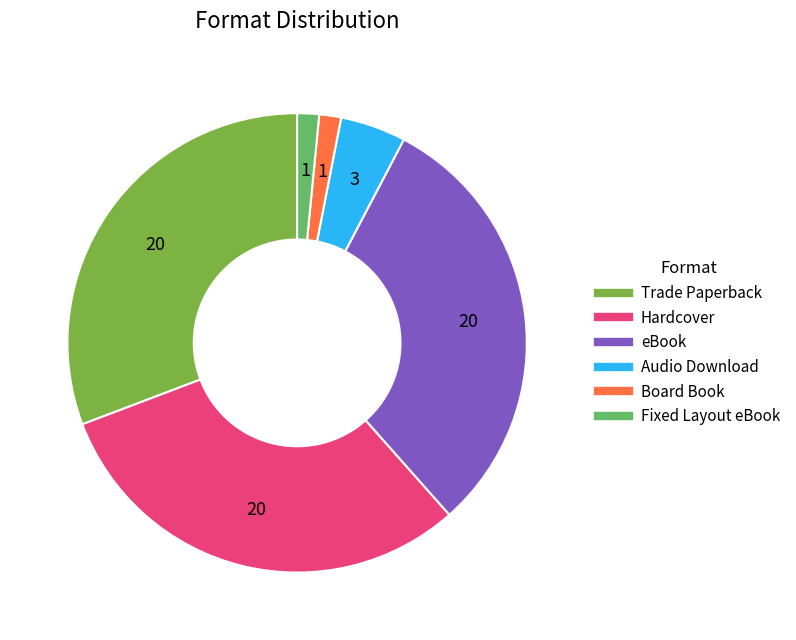

Which has a higher value, Hardcover or Audio Download?

Hardcover